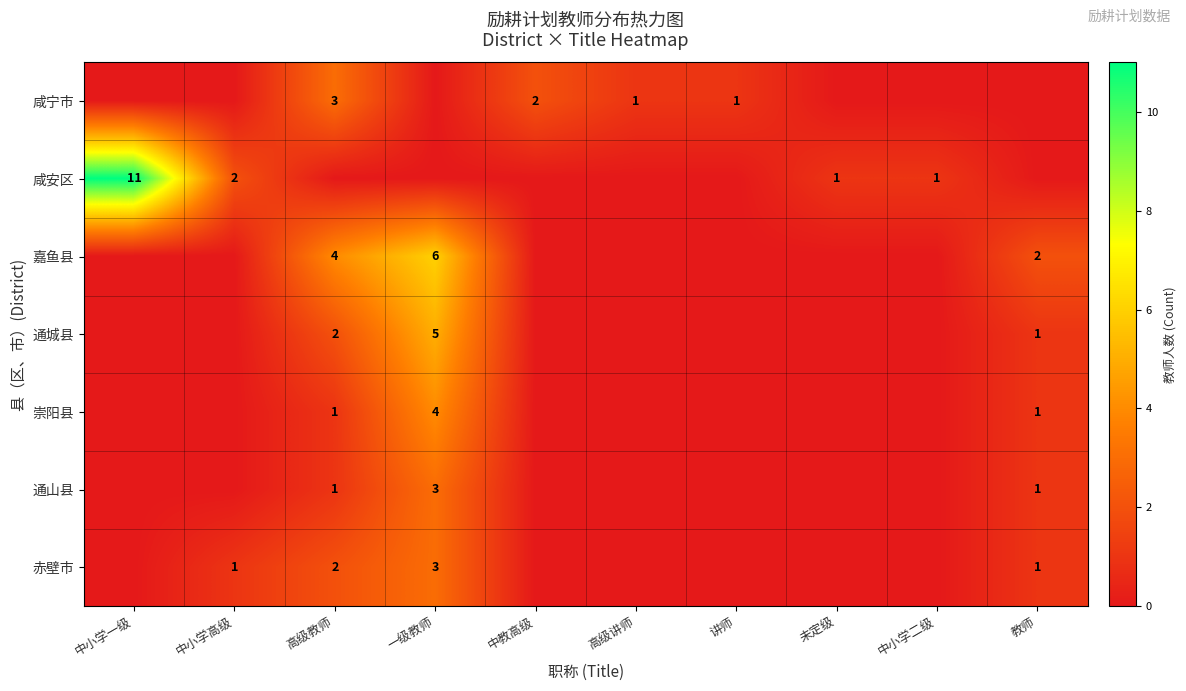

At which category does the chart reach its peak across all series?

中小学一级